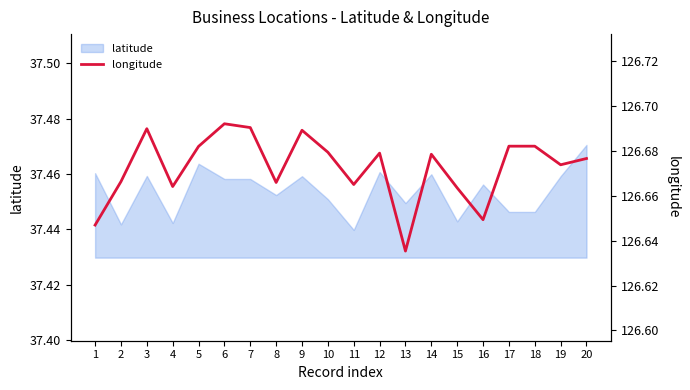

What is the value of the 19th point from the left?

126.7